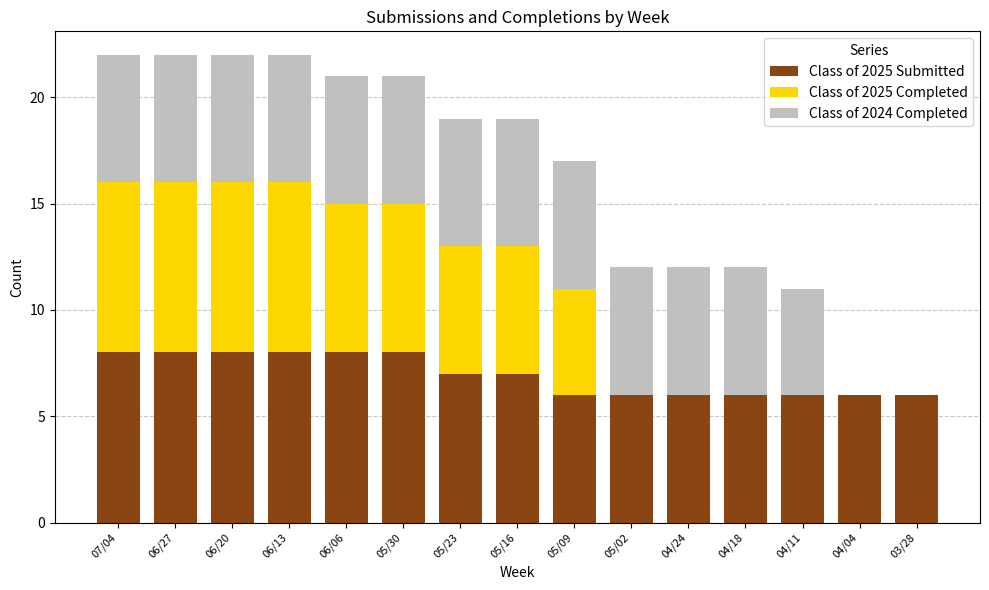

Does the chart contain stacked bars?

Yes